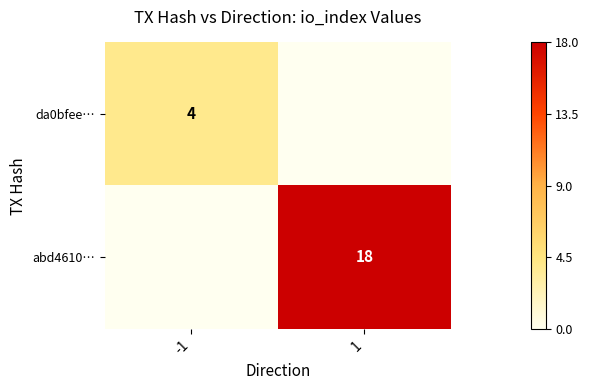

Is it true that da0bfee… equals 4 at -1?

True